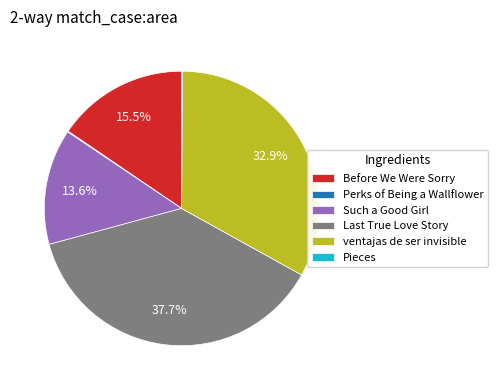

What is the largest slice in the pie chart?

Last True Love Story